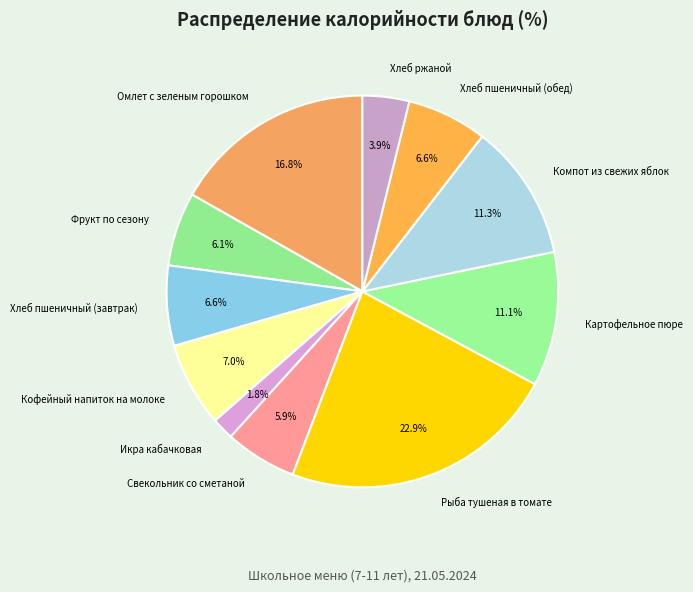

Which slice is the largest?

Рыба тушеная в томате